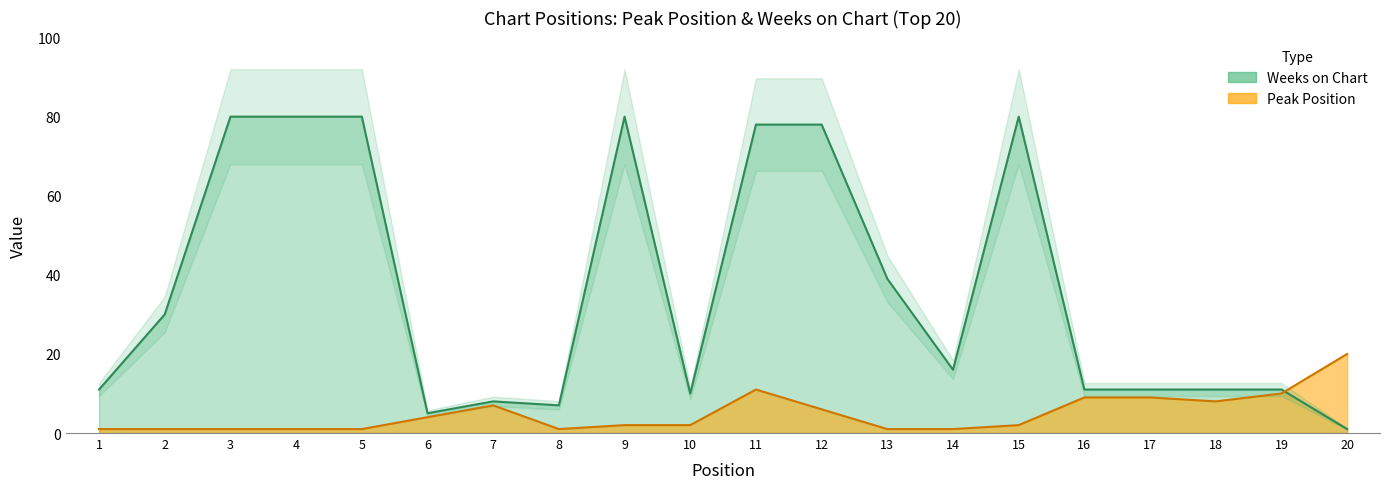

What is the spread (max minus min) of values at 9?

78